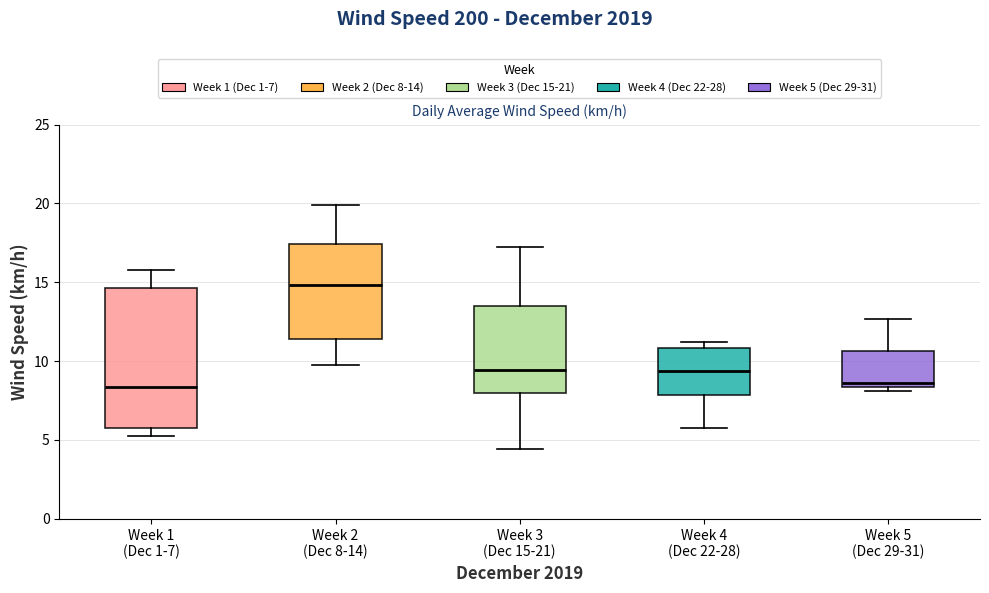

Reading left to right, transcribe this box plot: for each box, give where its median line is, the range the box spans, and where its two whiskers end, as read against the y-axis. The values are not printed on the chart, so give them approximately, as read against the axis.

Week 1 (Dec 1-7): median 8.5, box 5.5 to 14.5, whiskers 5.5 (just below the box's lower edge) to 16.0
Week 2 (Dec 8-14): median 15.0, box 11.5 to 17.5, whiskers 10.0 to 20.0
Week 3 (Dec 15-21): median 9.5, box 8.0 to 13.5, whiskers 4.5 to 17.0
Week 4 (Dec 22-28): median 9.5, box 8.0 to 11.0, whiskers 6.0 to 11.0 (just above the box's upper edge)
Week 5 (Dec 29-31): median 8.5 (just above the box's lower edge), box 8.5 to 10.5, whiskers 8.0 to 12.5